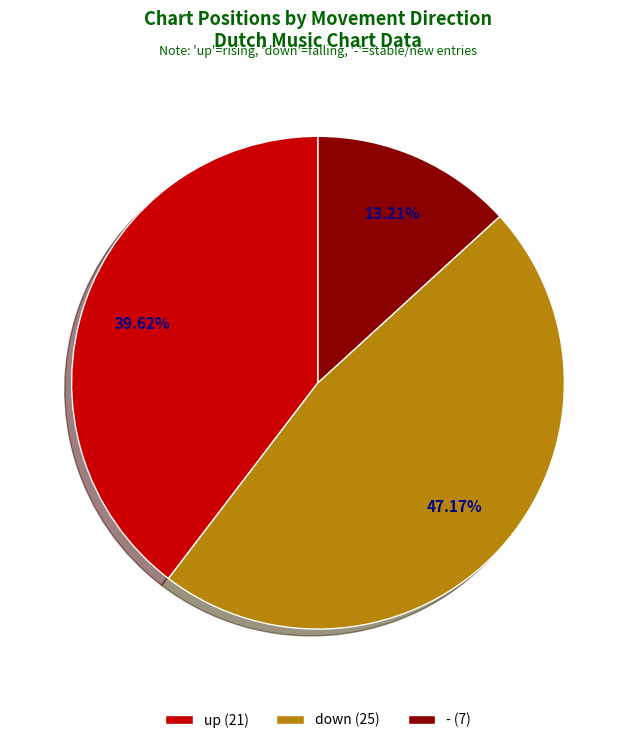

What is the largest slice in the pie chart?

down